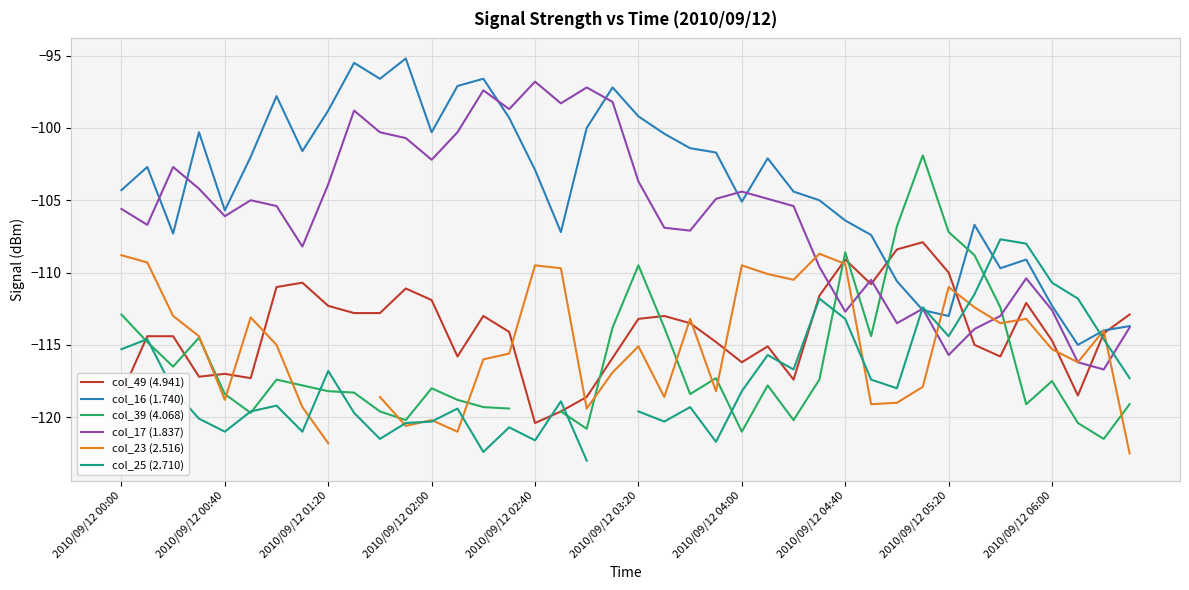

What is the highest value of the col_49 (4.941) series?

-107.9